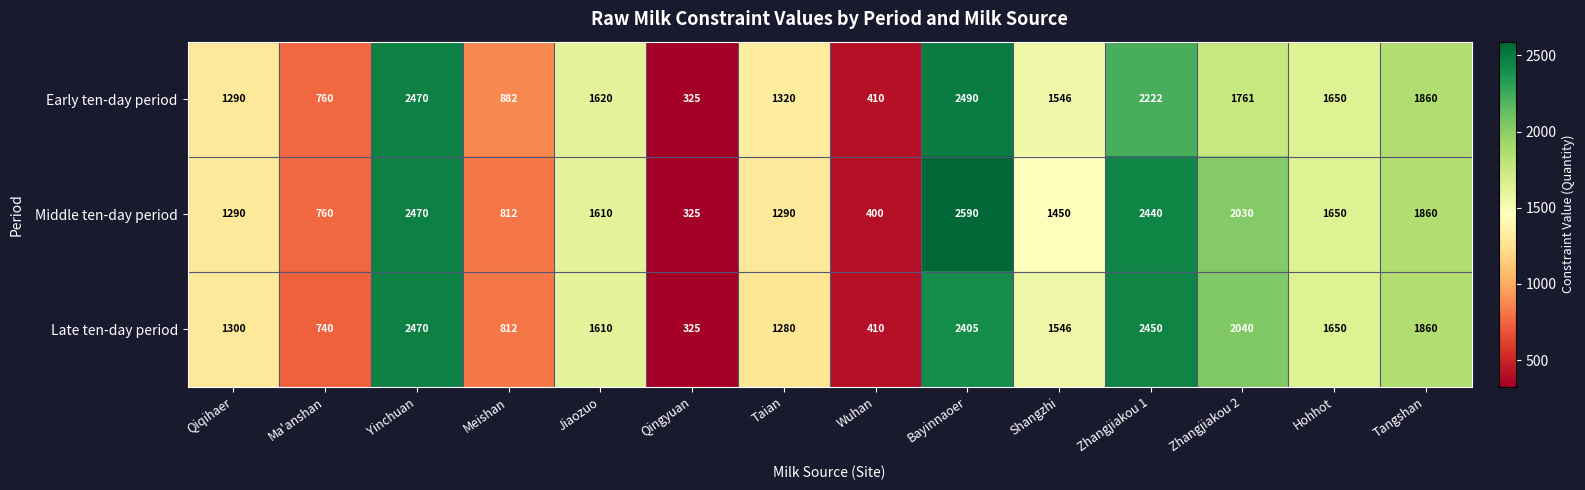

List the series in order of their overall mean, lowest first.

Early ten-day period, Late ten-day period, Middle ten-day period